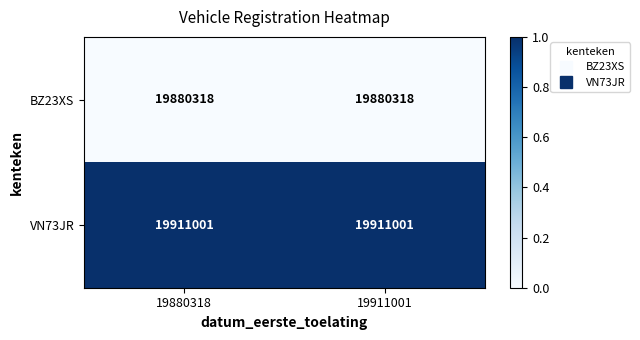

What is the spread (max minus min) of values at 19911001?

30683